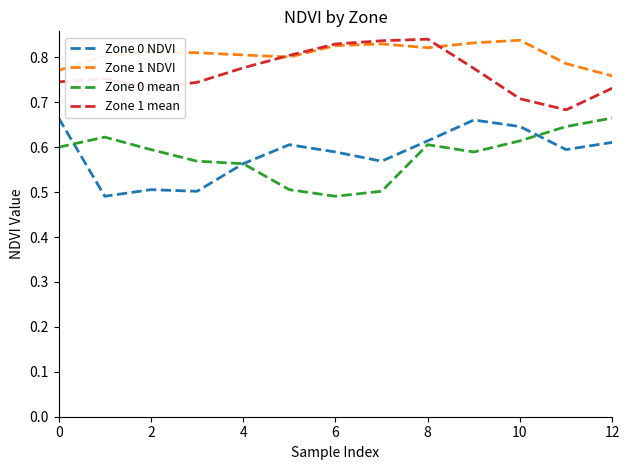

How many lines are shown in the chart?

4